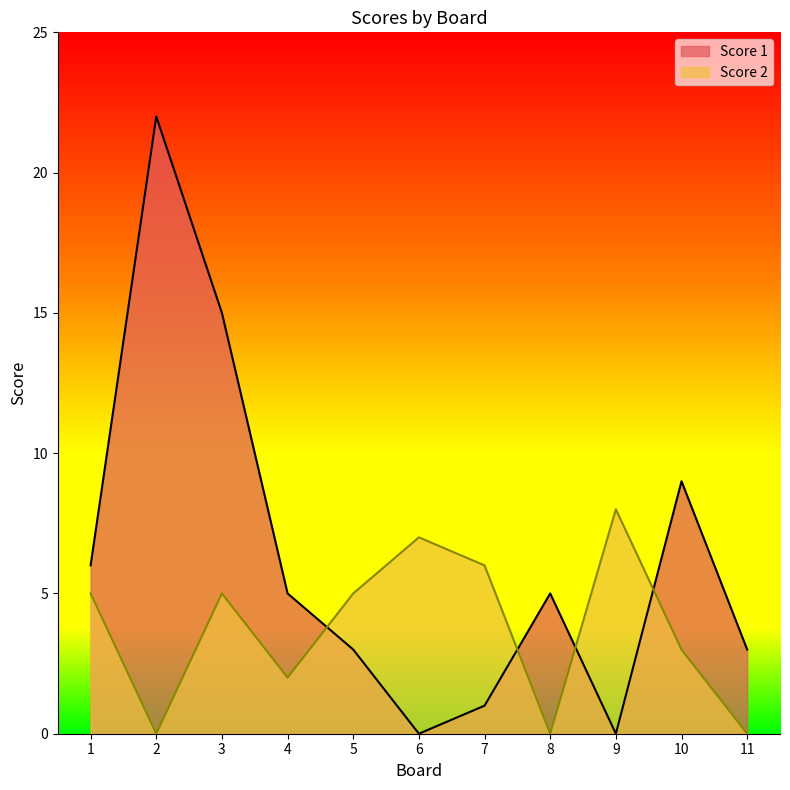

How many times do Score 2 and Score 1 cross each other?

4